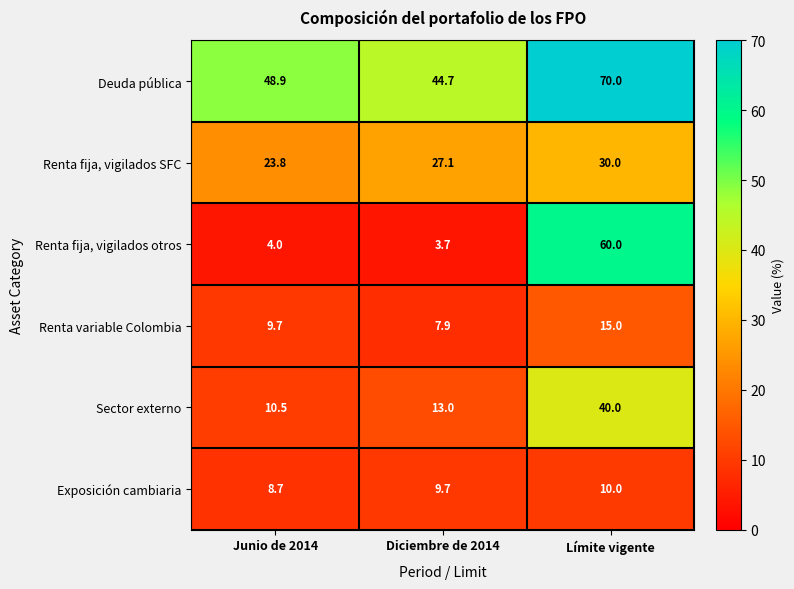

True or false: Deuda pública has a value of 44.7 at Diciembre de 2014.

True